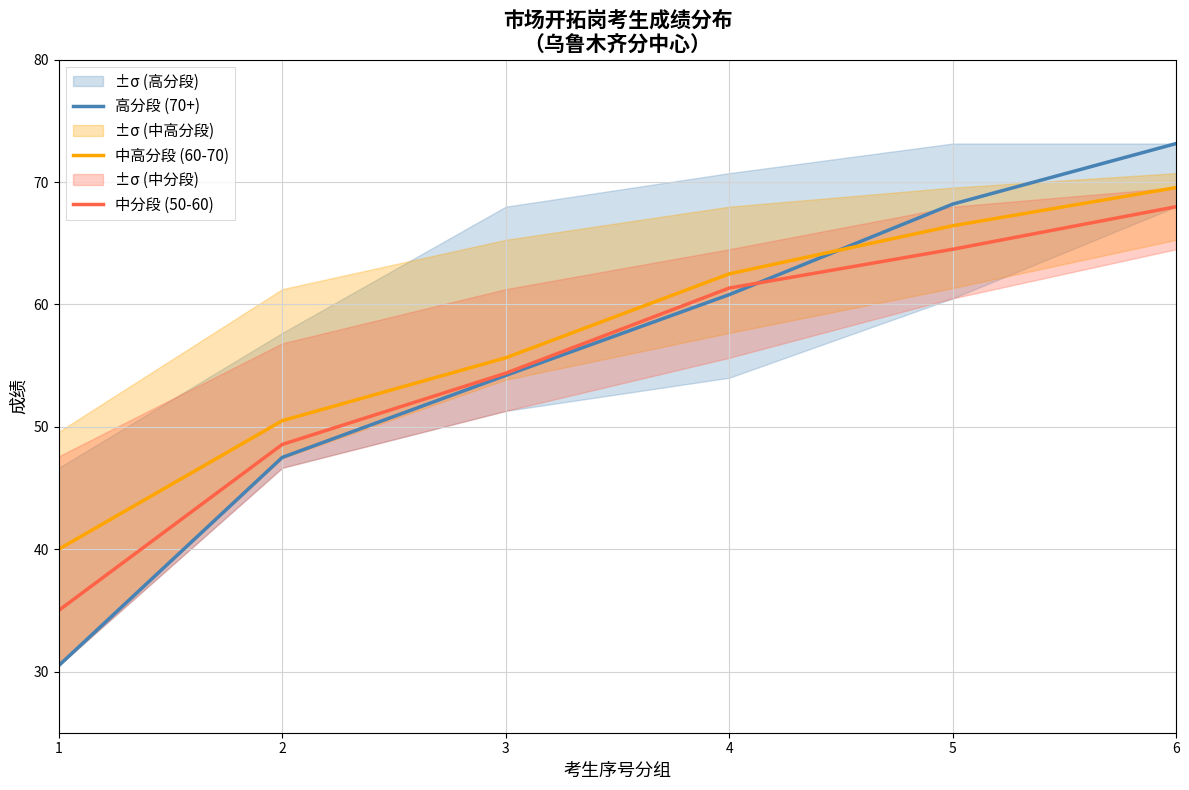

List the series in order of their peak value, lowest first.

中分段 (50-60), 中高分段 (60-70), 高分段 (70+)